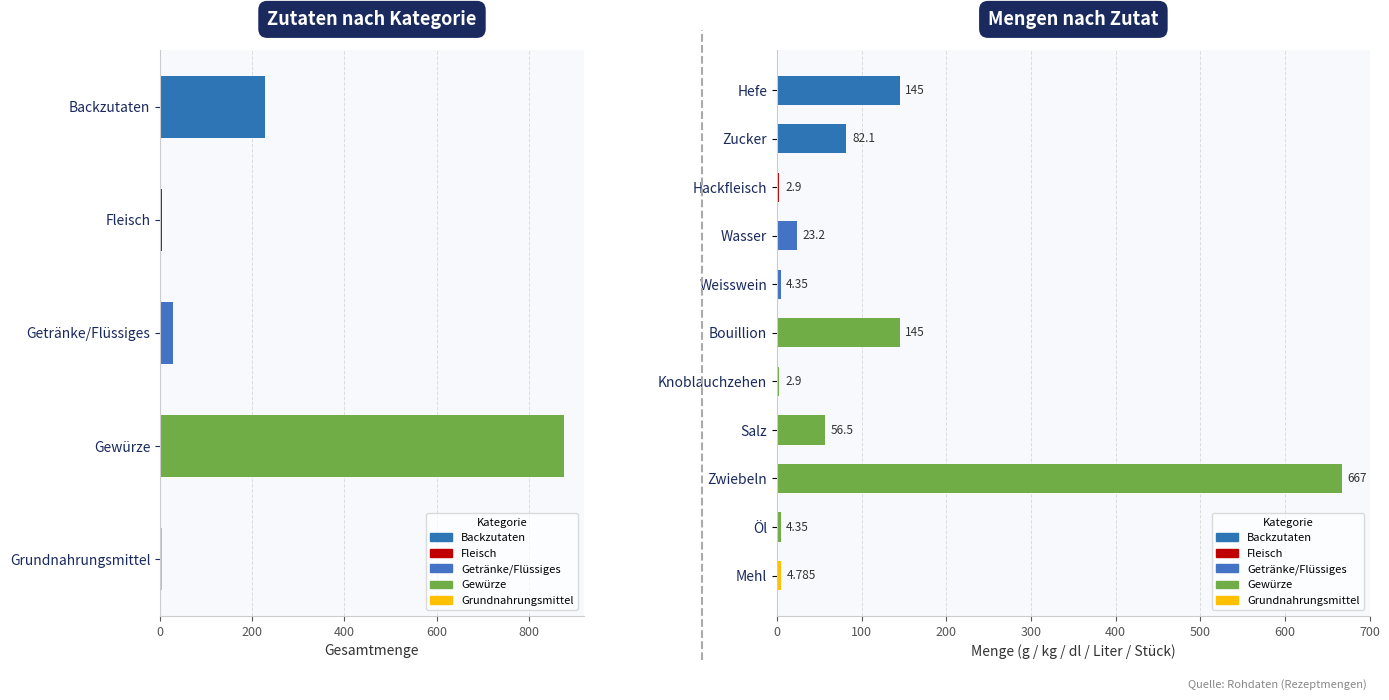

True or false: the data shows 42.1 at Bouillion.

False